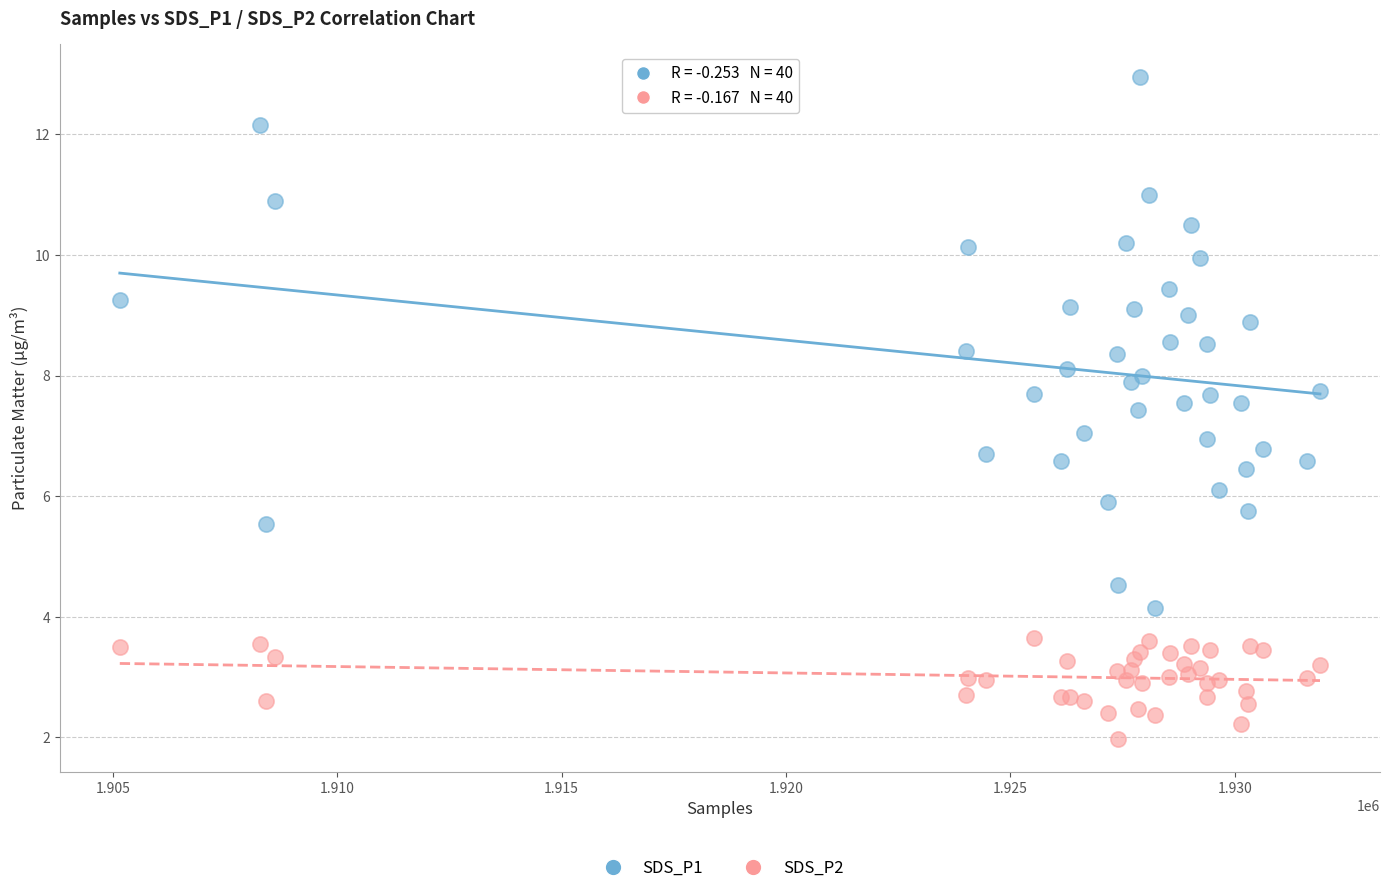

Which series contains the highest Y value?

SDS_P1